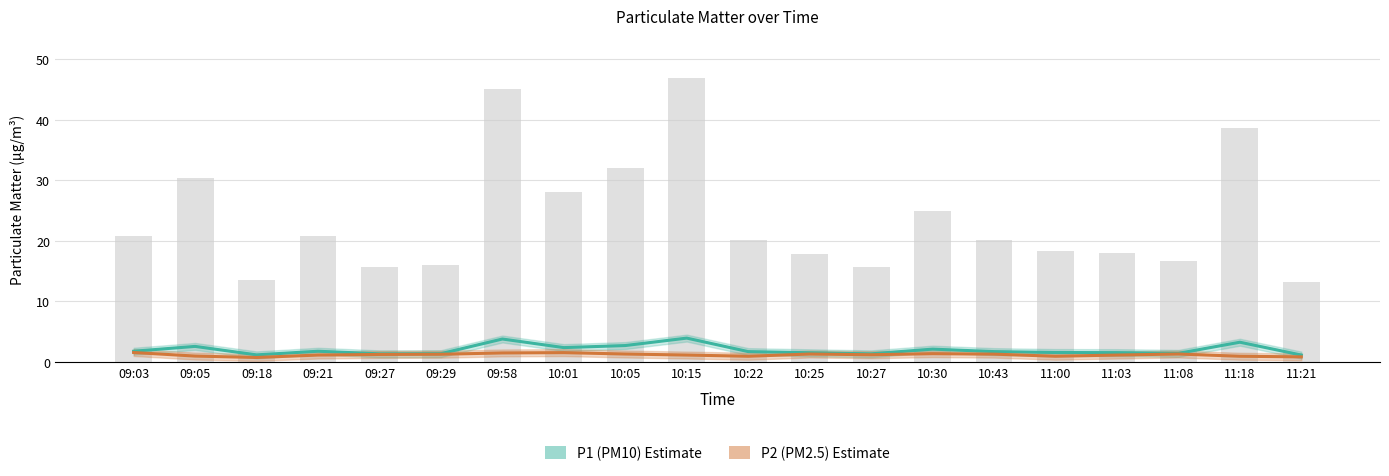

At how many categories does at least one series exceed 2?

7